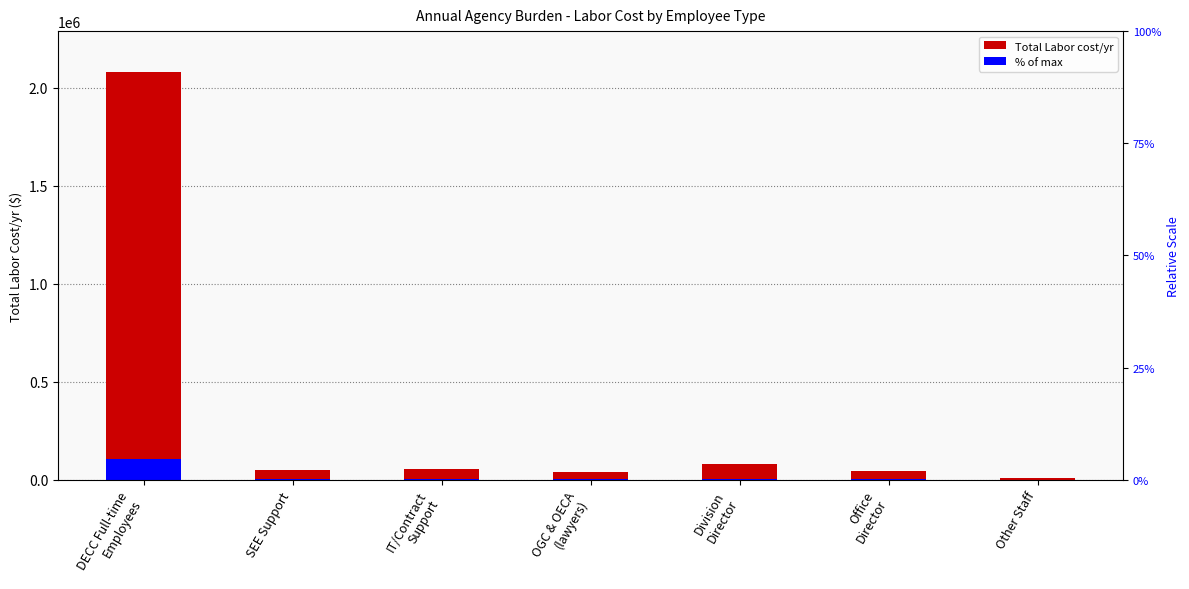

Which series has the largest range (max minus min)?

Total Labor cost/yr